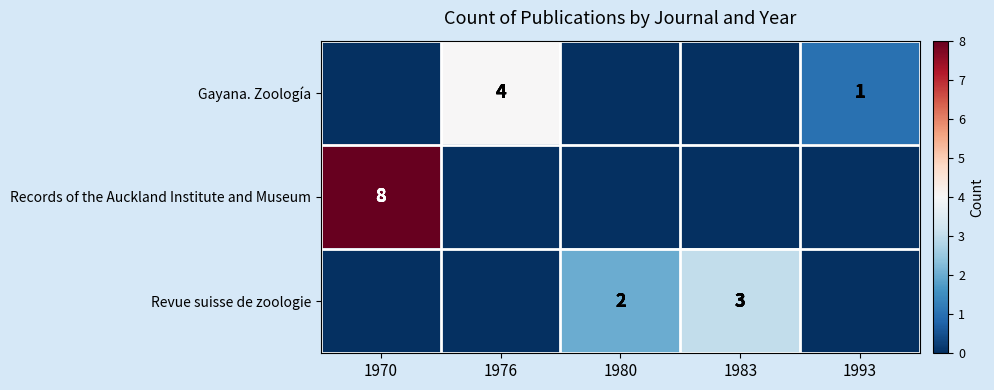

True or false: Revue suisse de zoologie has a value of 2 at 1980.

True